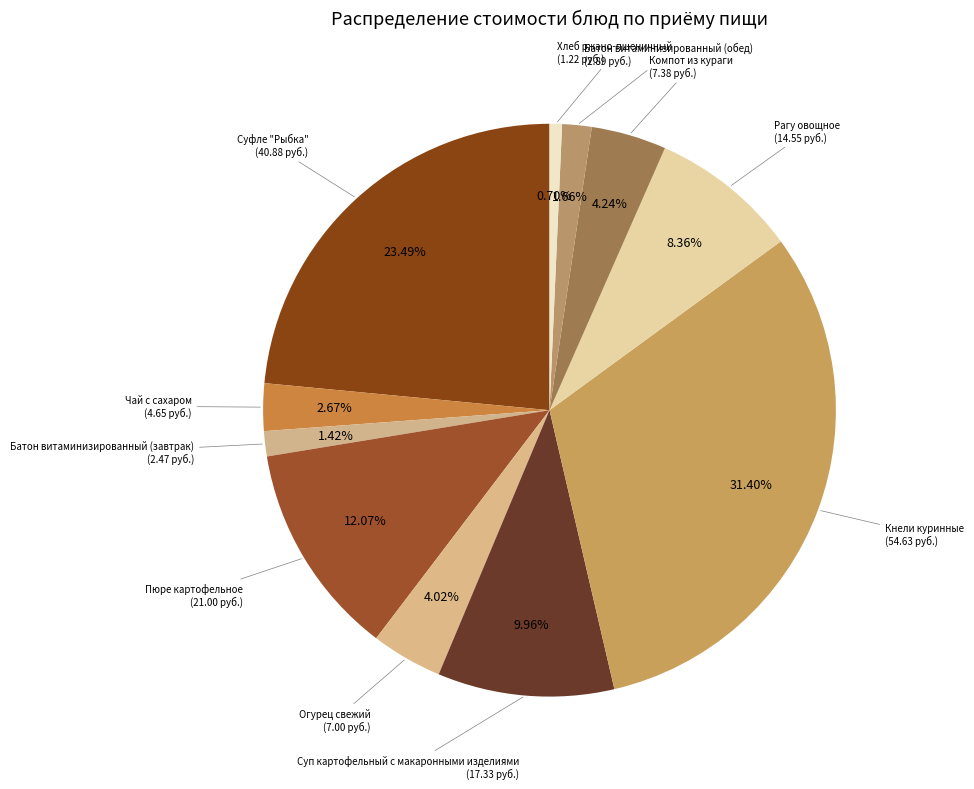

Count the number of slices in the pie.

11